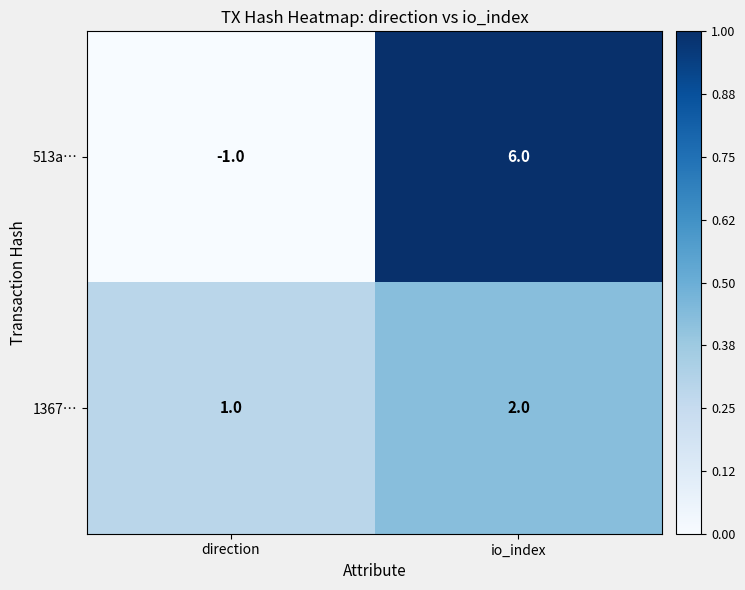

How many series are shown in this chart?

2